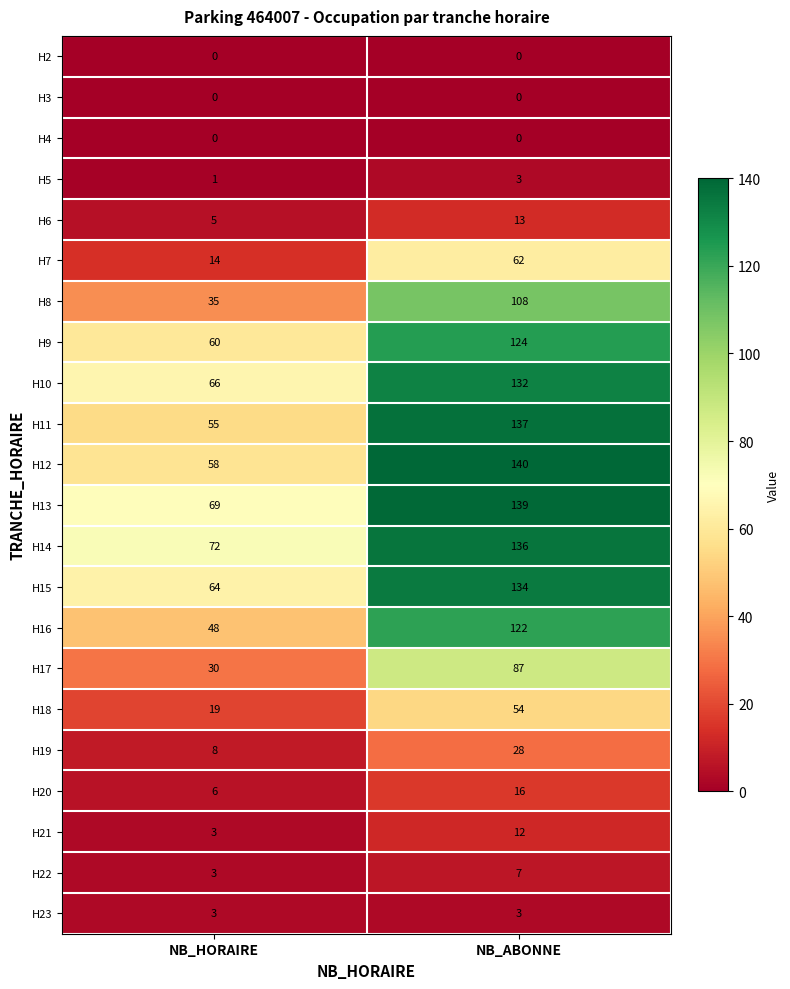

Is it true that H14 equals 106 at NB_HORAIRE?

False